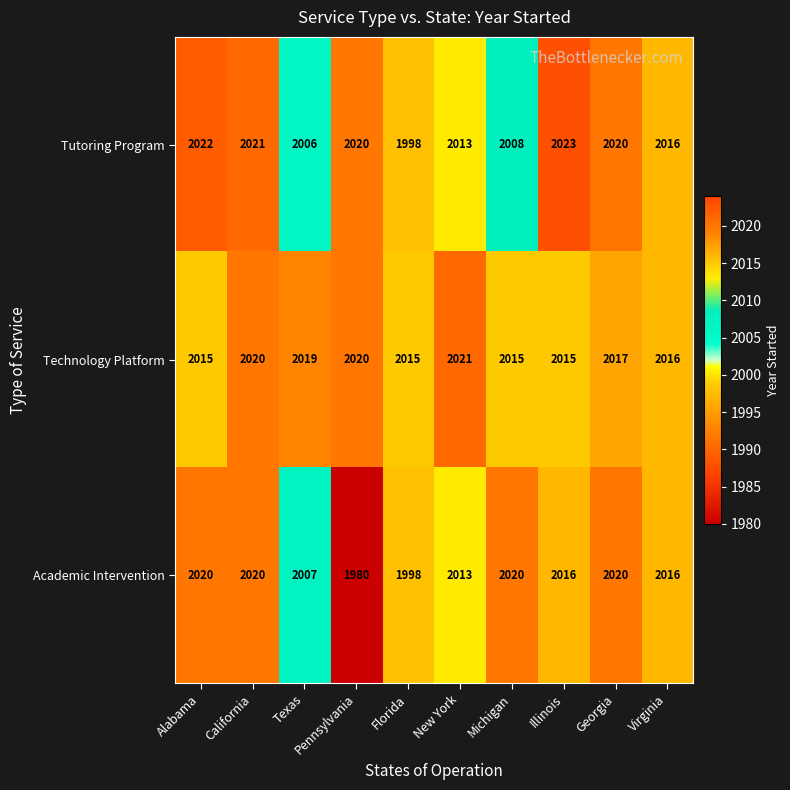

What is the total value across all series at Virginia?

6048